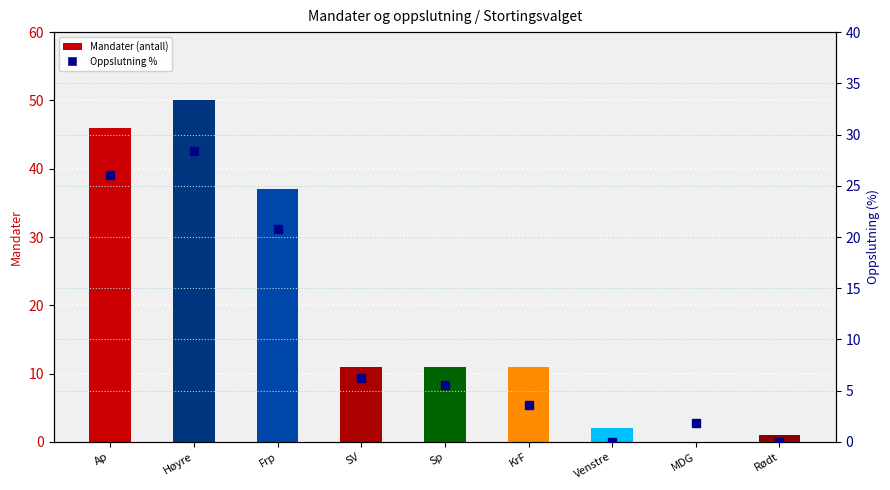

Are the bars grouped side by side (vs. stacked)?

Yes